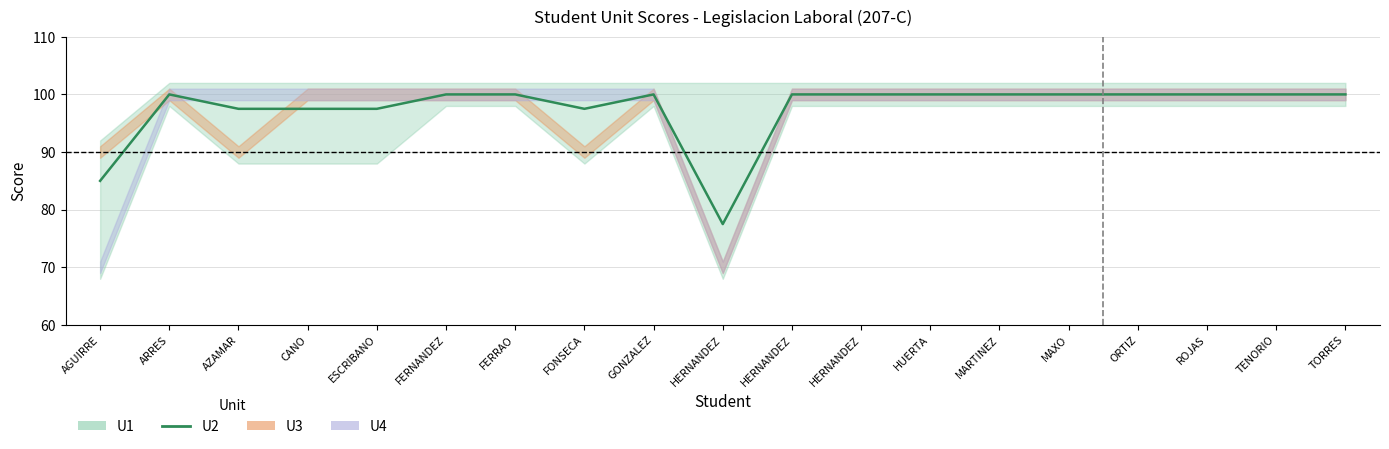

List the labels in order of value, smallest first.

HERNANDEZ, AGUIRRE, AZAMAR, CANO, ESCRIBANO, FONSECA, ARRES, FERNANDEZ, FERRAO, GONZALEZ, HERNANDEZ, HERNANDEZ, HUERTA, MARTINEZ, MAXO, ORTIZ, ROJAS, TENORIO, TORRES